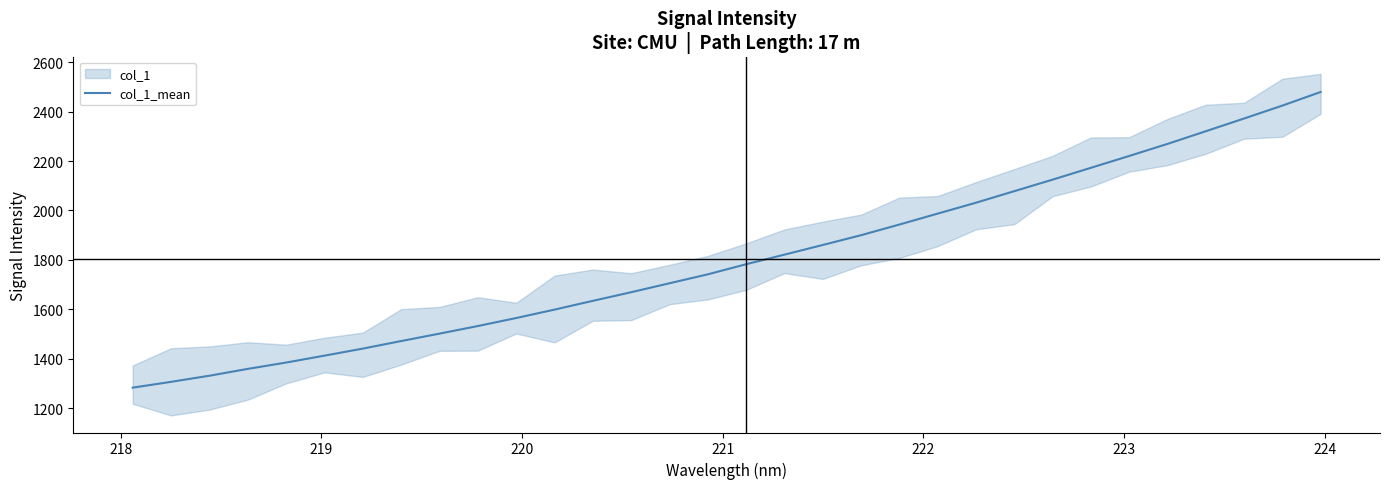

How many data points are above 1782?

16